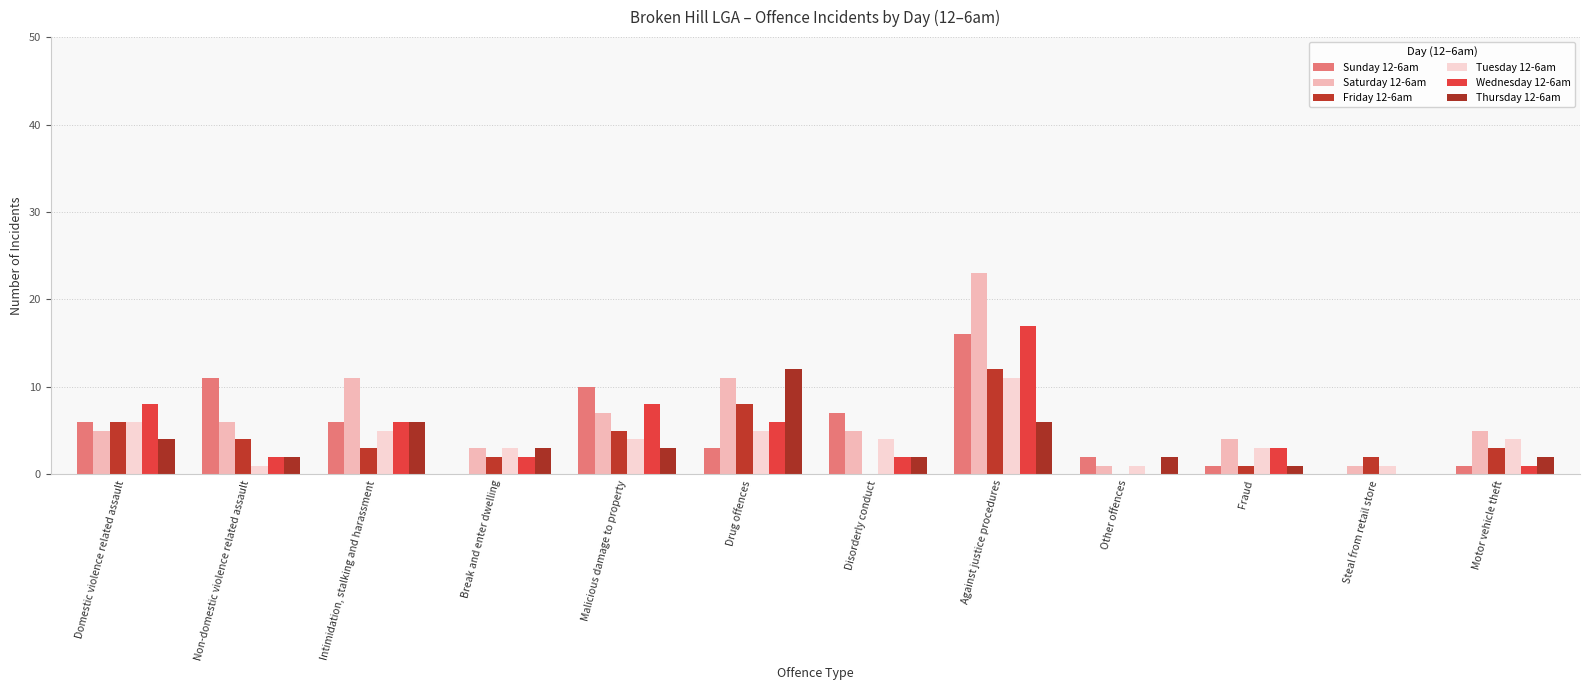

At Drug offences, list the series in order from largest to smallest.

Thursday 12-6am, Saturday 12-6am, Friday 12-6am, Wednesday 12-6am, Tuesday 12-6am, Sunday 12-6am